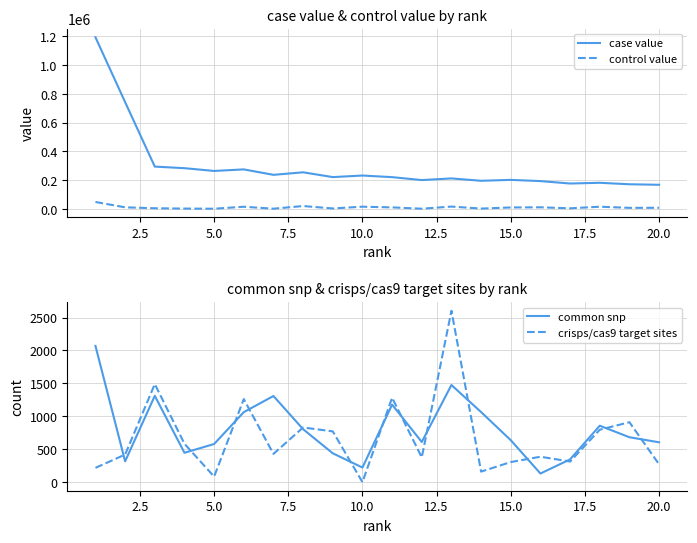

True or false: control value and case value cross at least once.

False